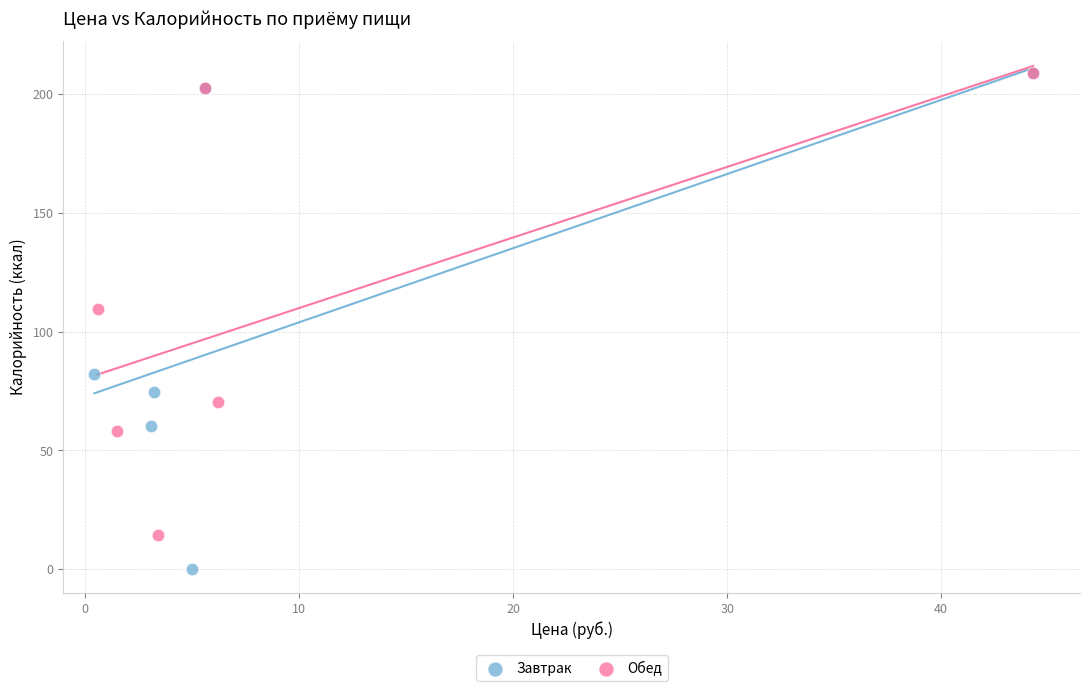

Which series has the largest Y range (max minus min)?

Завтрак